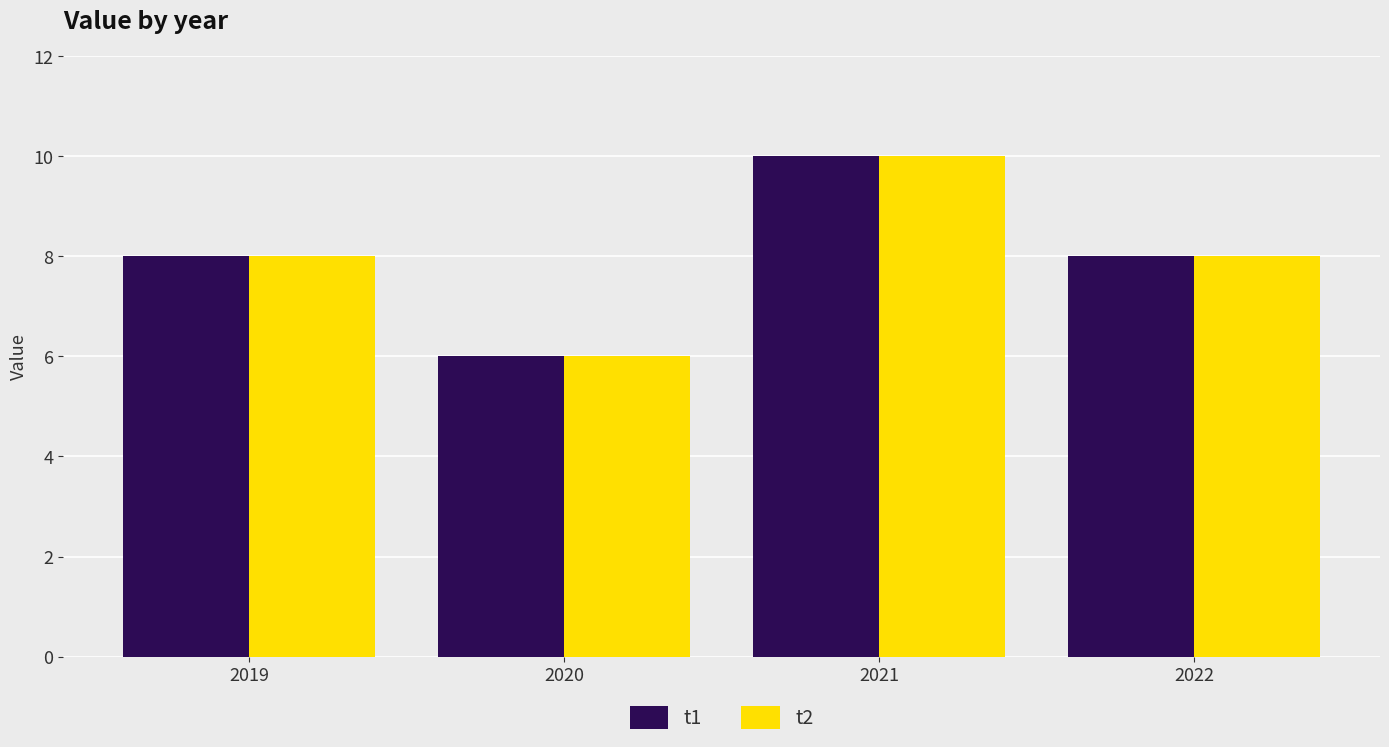

Which label corresponds to the smallest value in the chart?

2020